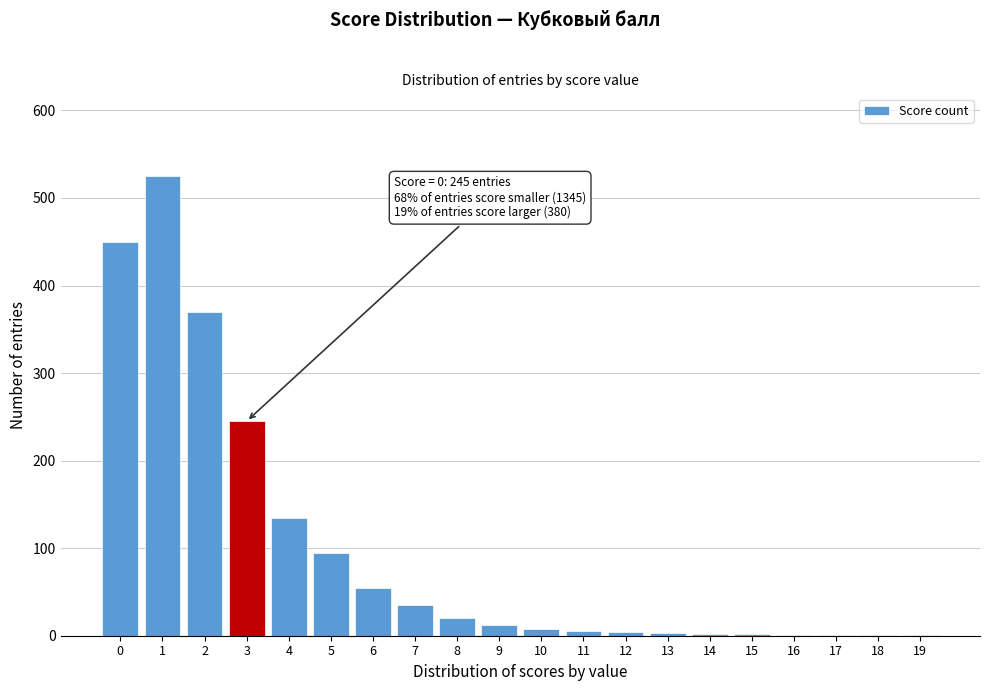

Is it true that the value at 3 is 432?

False